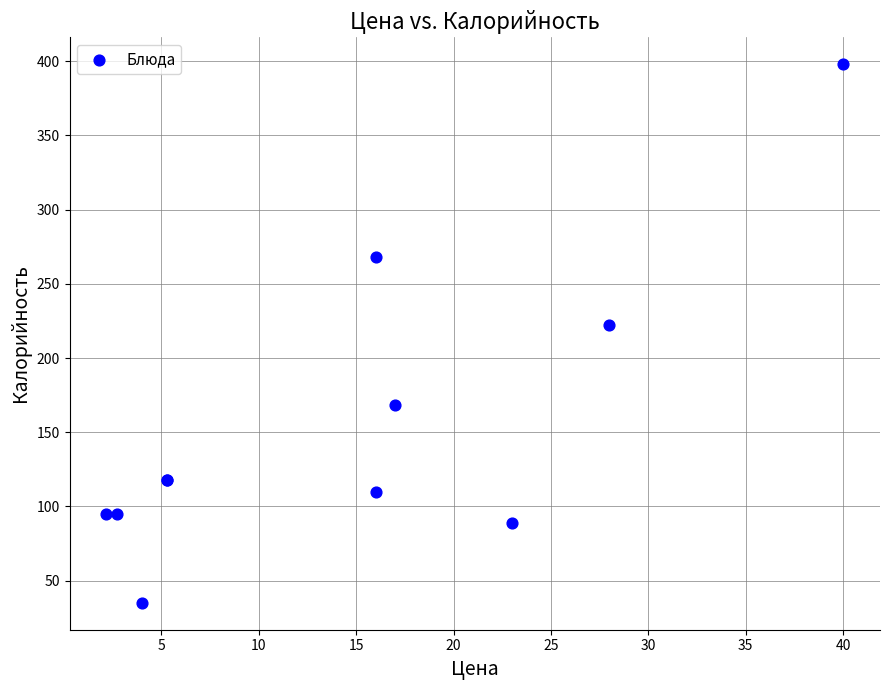

What Y value in the scatter plot is closest to 216?

222